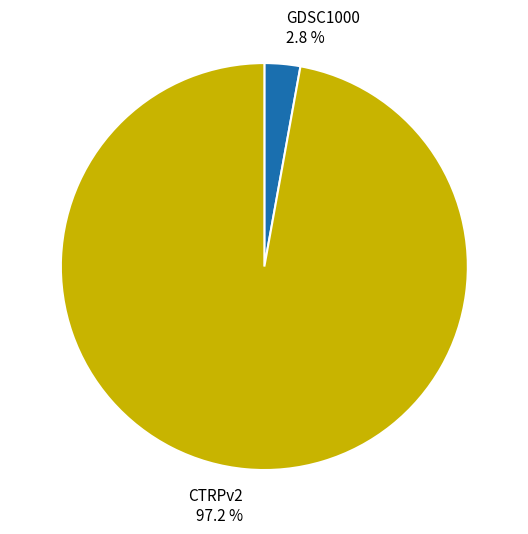

What is the smallest slice in the pie chart?

GDSC1000